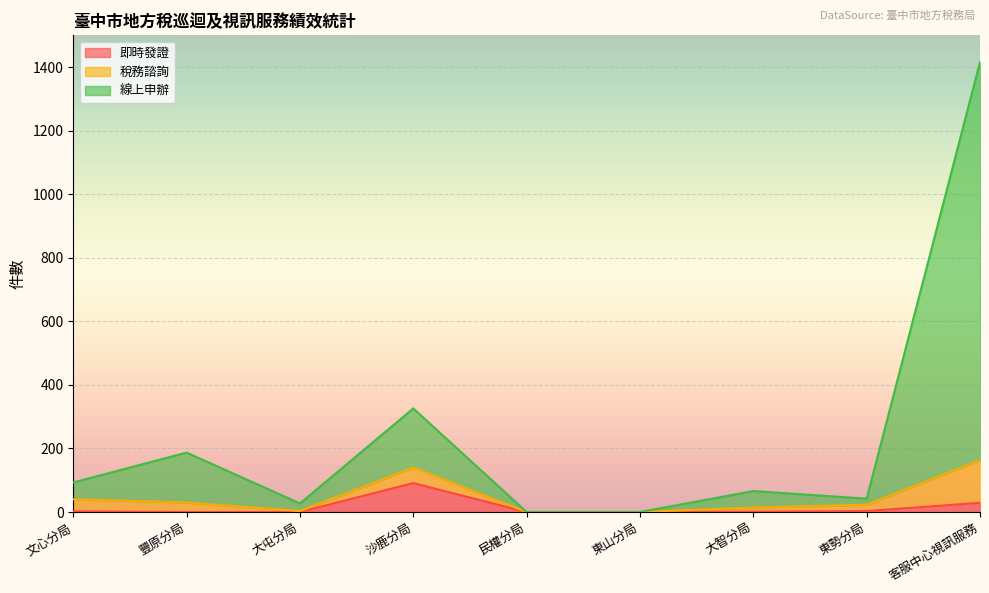

Does the chart display data point markers on the line(s)?

No